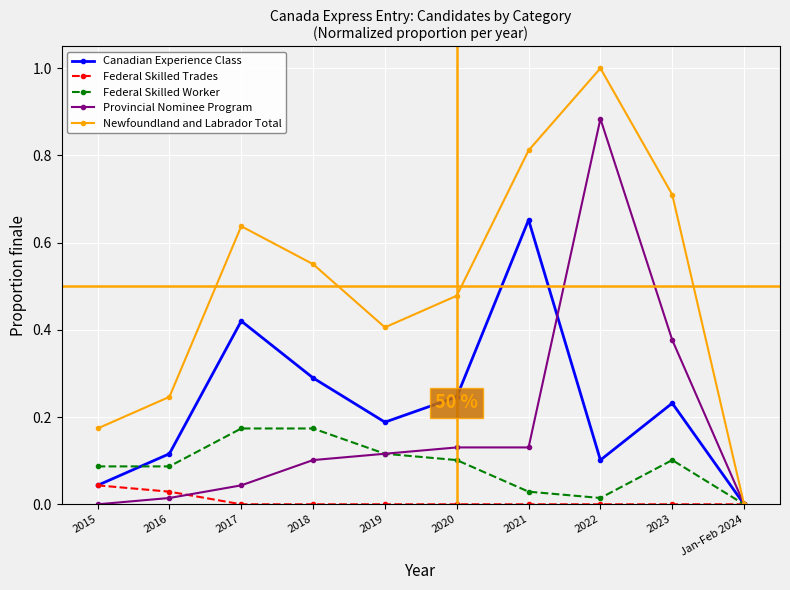

How many values in Federal Skilled Worker are above zero?

9